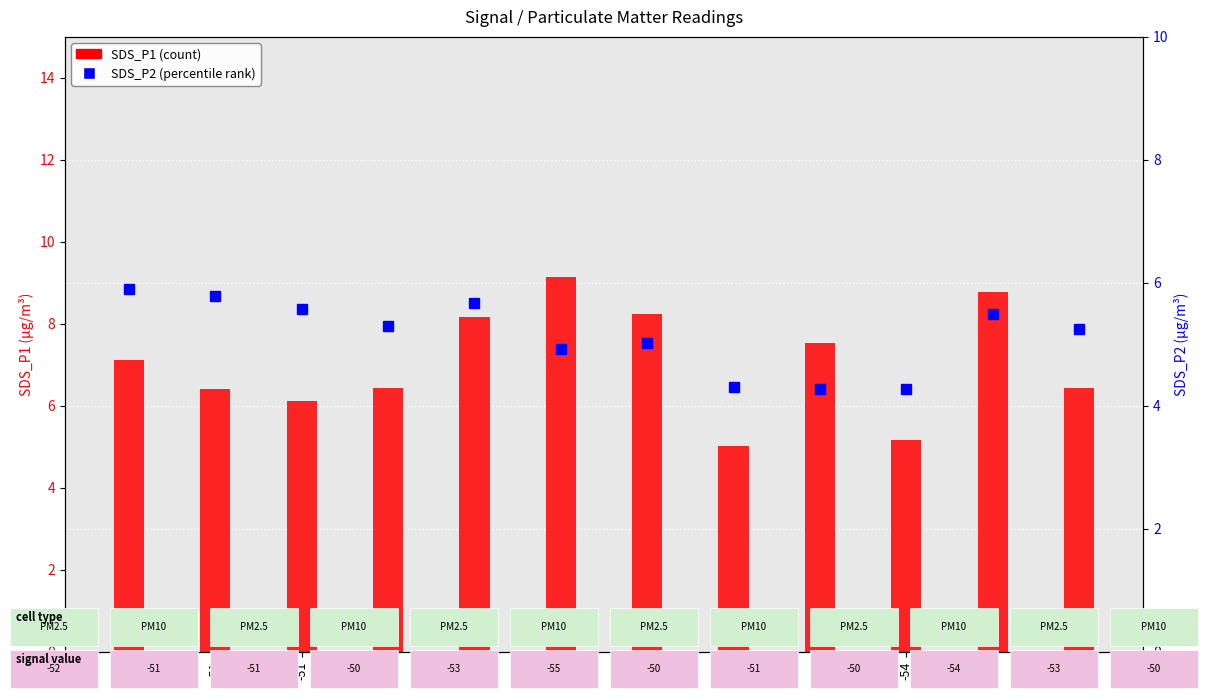

At which label is SDS_P1 (count) closest to 7?

-52